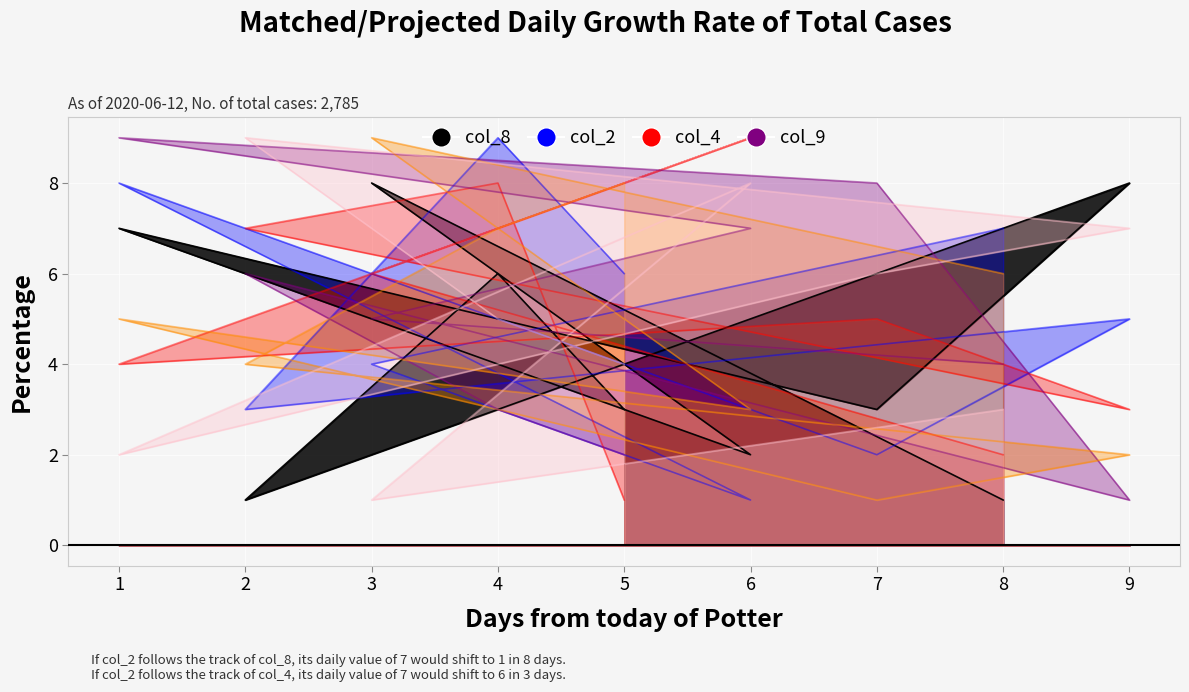

What is the spread (max minus min) of values at 8?

6